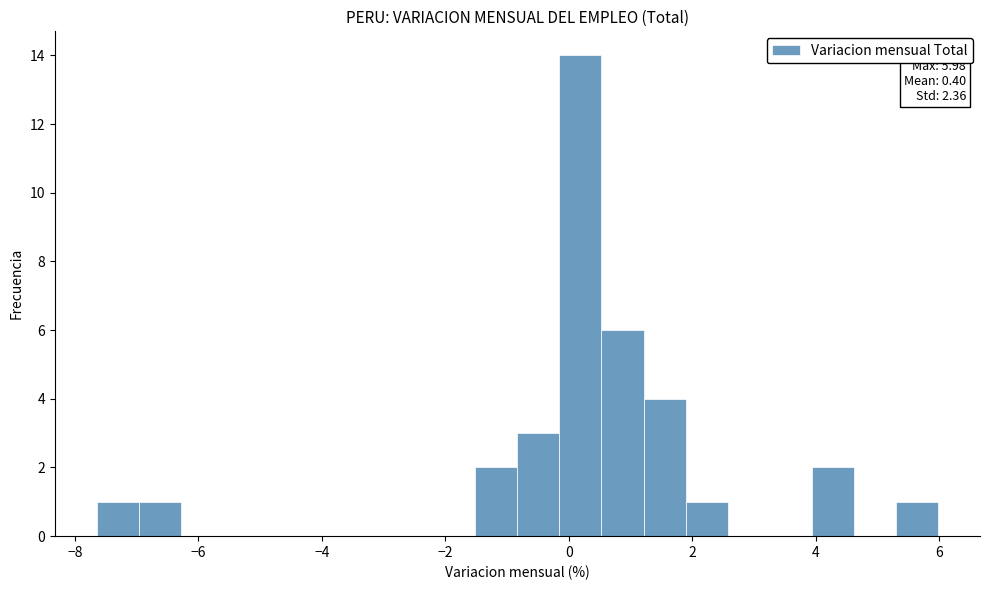

Around what value on the x-axis is the tallest bar? Give the approximate position of its centre, as read against the axis.

0.2